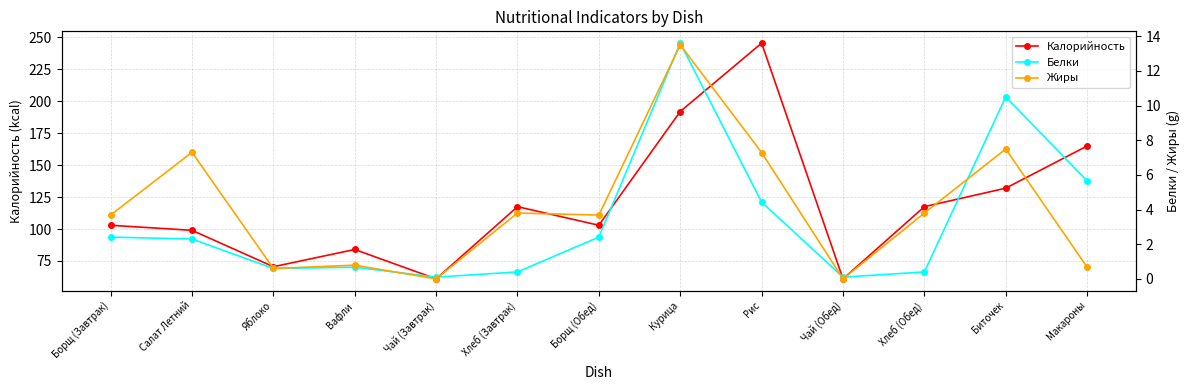

Between Яблоко and Чай (Завтрак), which series saw the biggest shift?

Калорийность